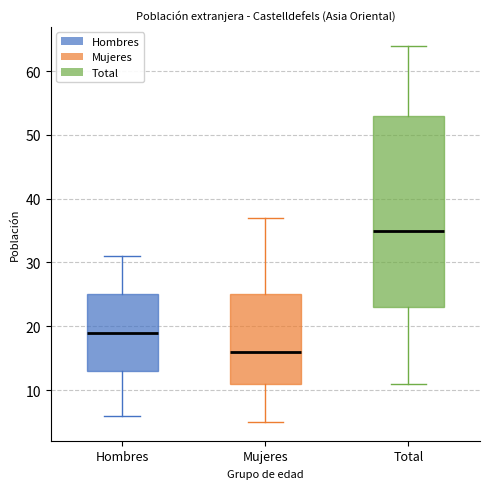

Which box has the lowest median line?

Mujeres